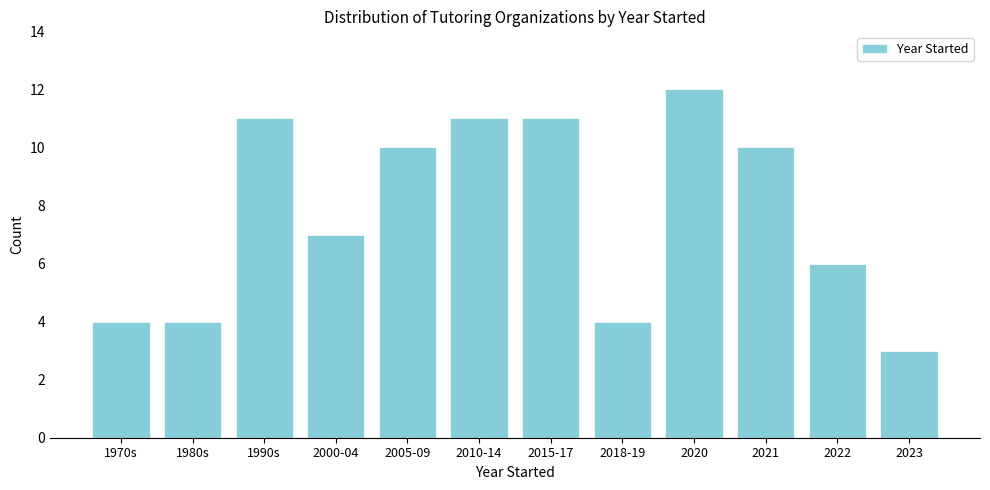

Reading left to right, transcribe all the data shown in this chart.

4	4	11	7	10	11	11	4	12	10	6	3